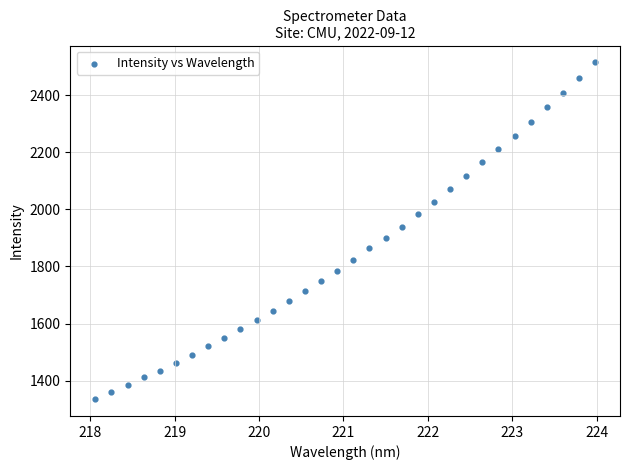

What is the range of Y values (max minus min)?

1180.8